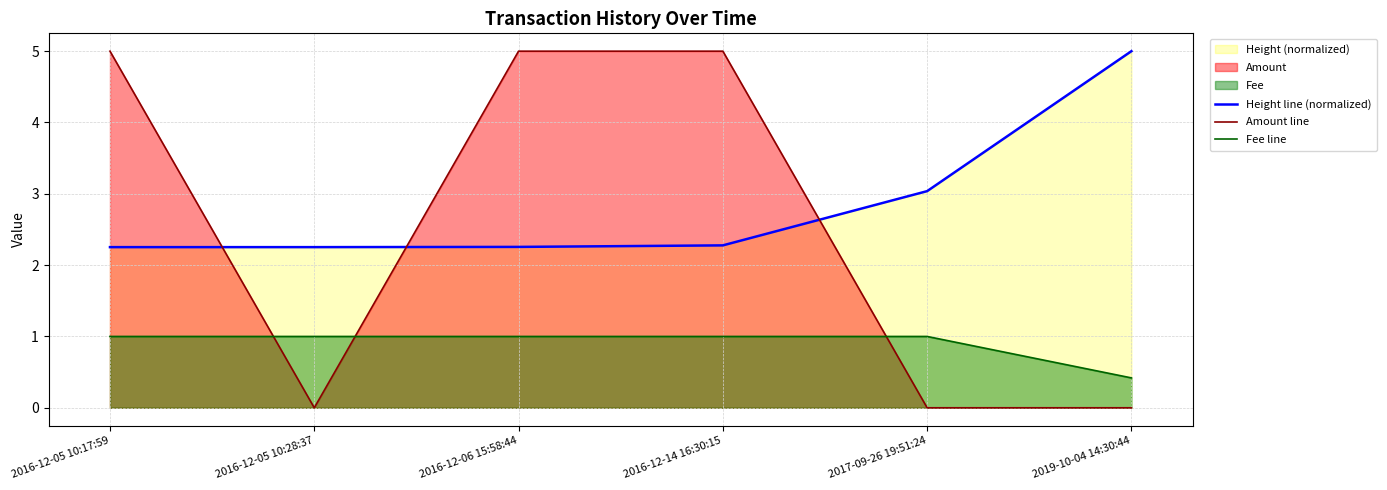

List the series in order of their peak value, highest first.

Height line (normalized), Amount line, Fee line